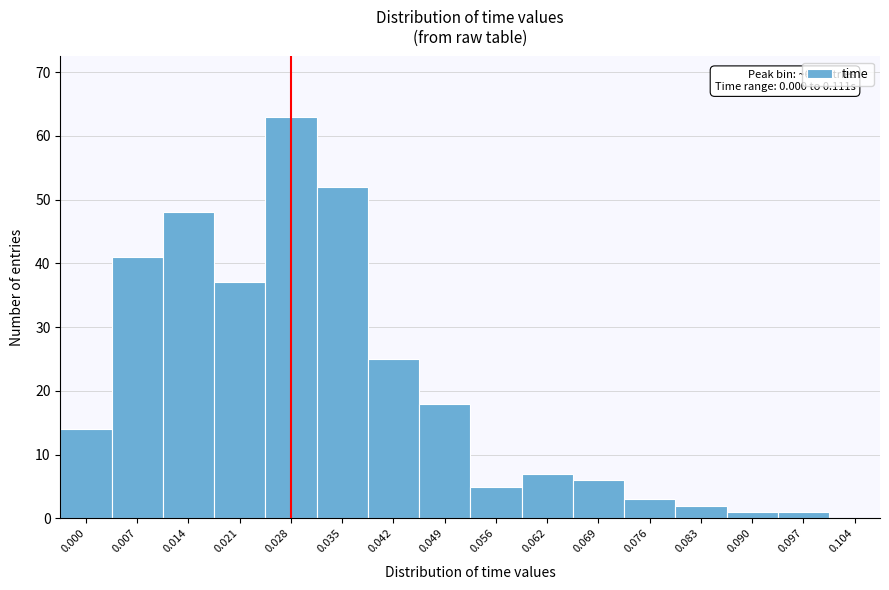

Reading left to right, what are all the values shown in this chart?

0.000=14	0.007=41	0.014=48	0.021=37	0.028=63	0.035=52	0.042=25	0.049=18	0.056=5	0.062=7	0.069=6	0.076=3	0.083=2	0.090=1	0.097=1	0.104=0